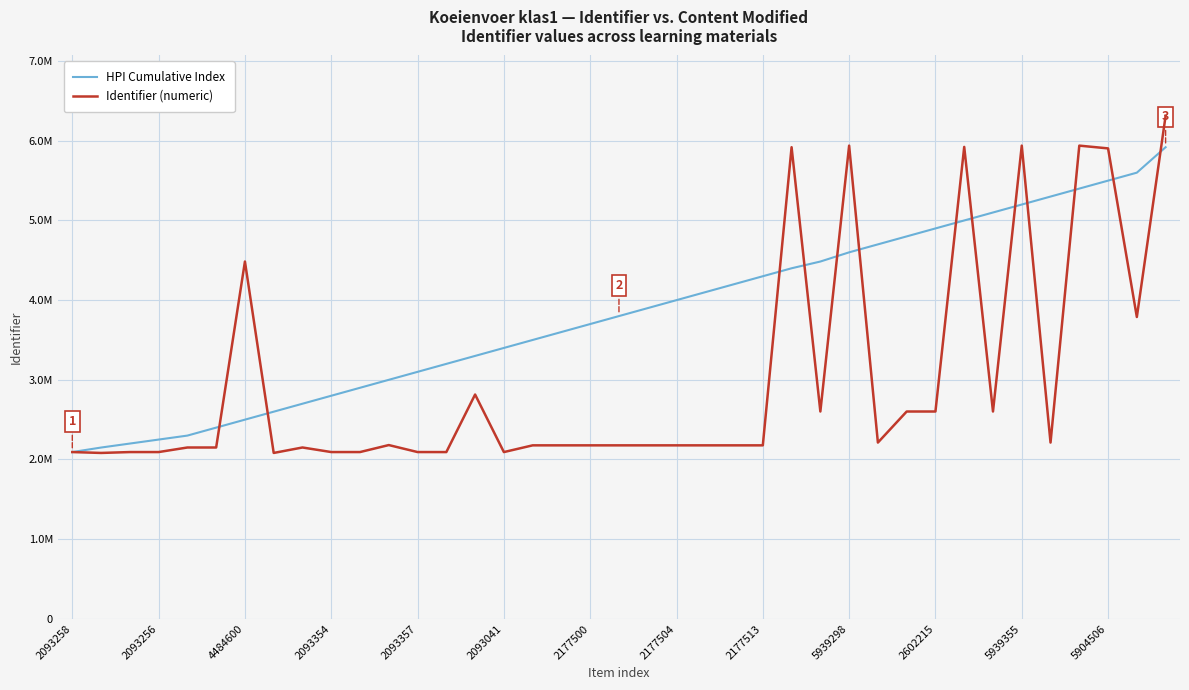

Does the chart have visible grid lines?

Yes